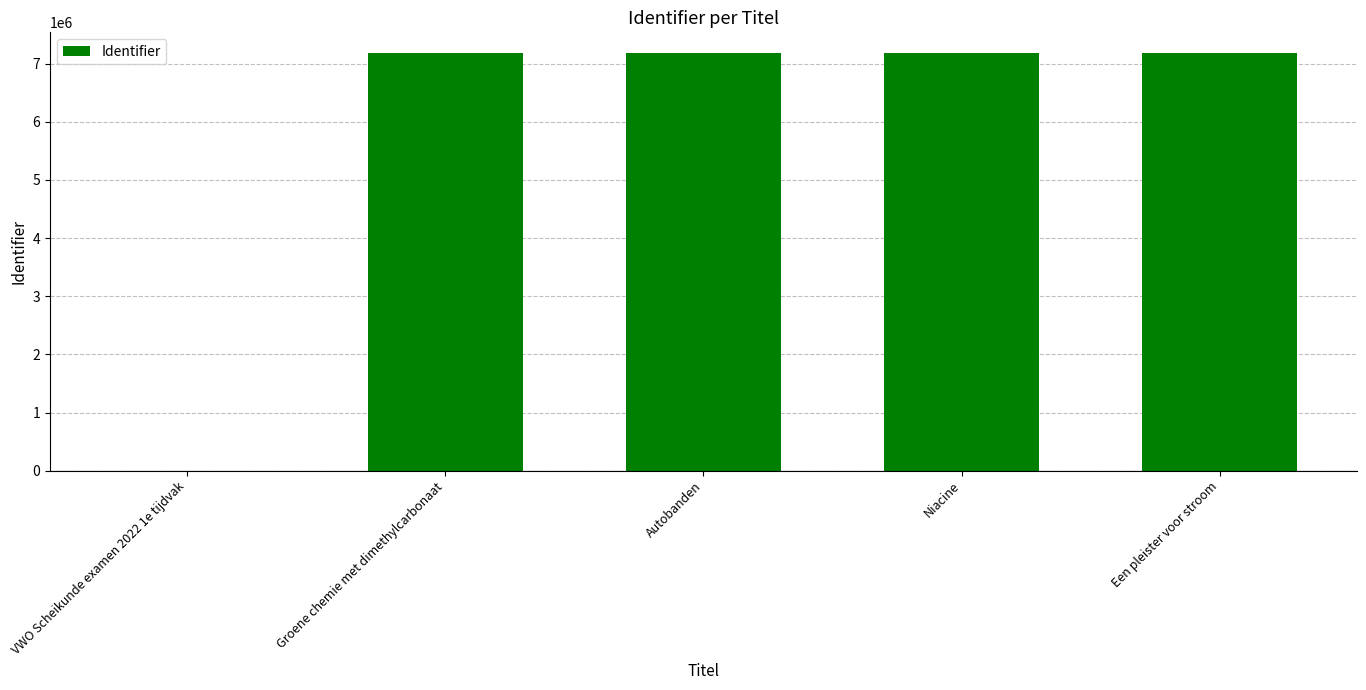

How many values are above zero?

4